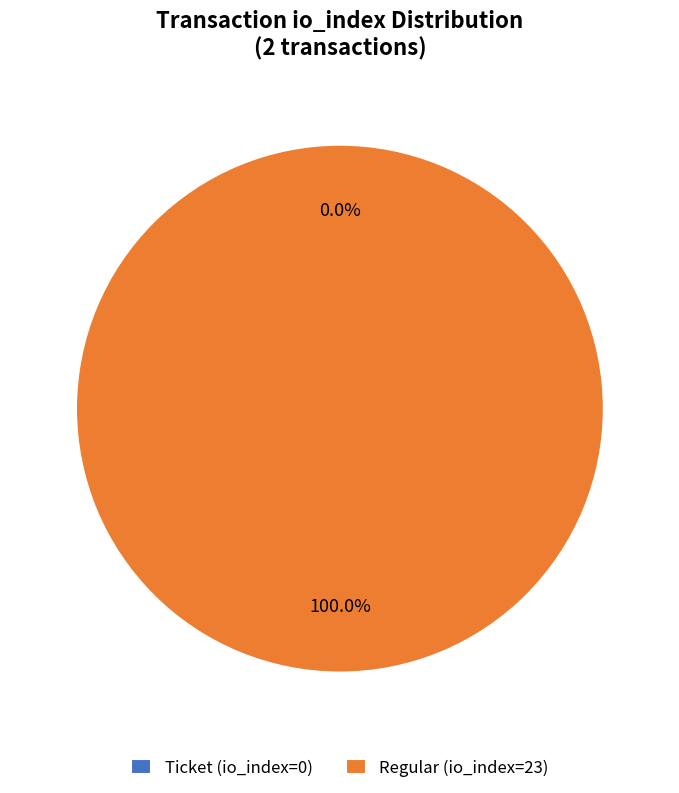

Is the sum of Ticket (io_index=0) and Regular (io_index=23) greater than half?

Yes